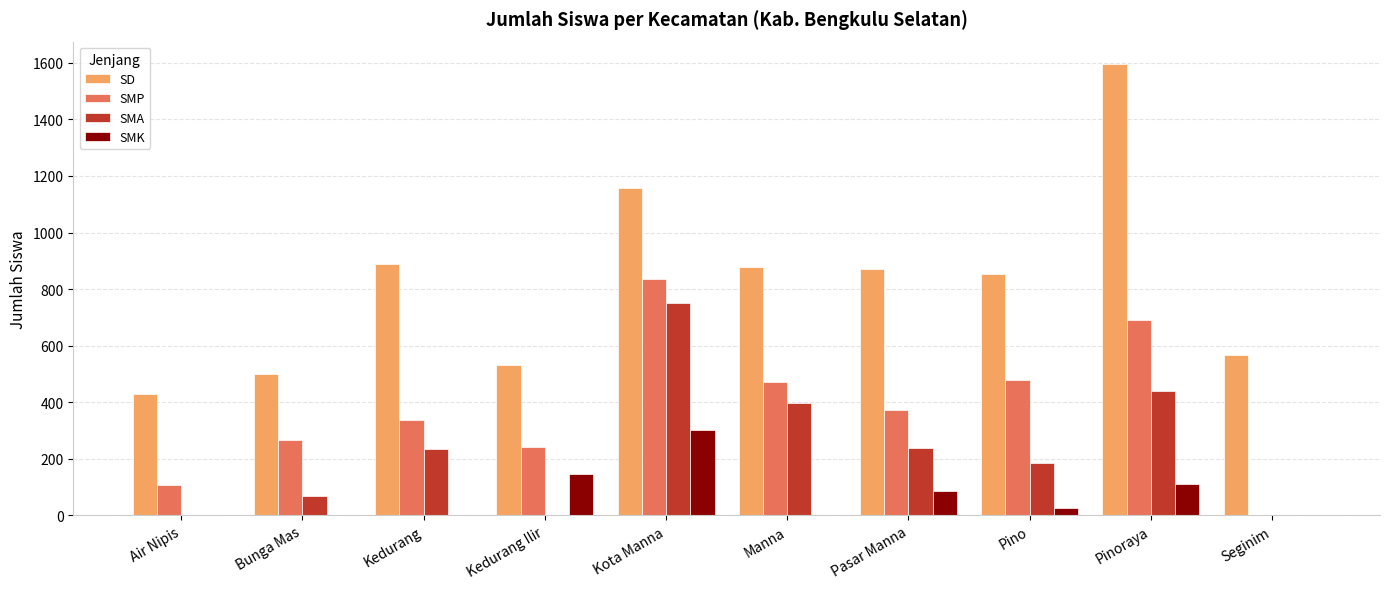

Is it true that SMA equals 68 at Bunga Mas?

True